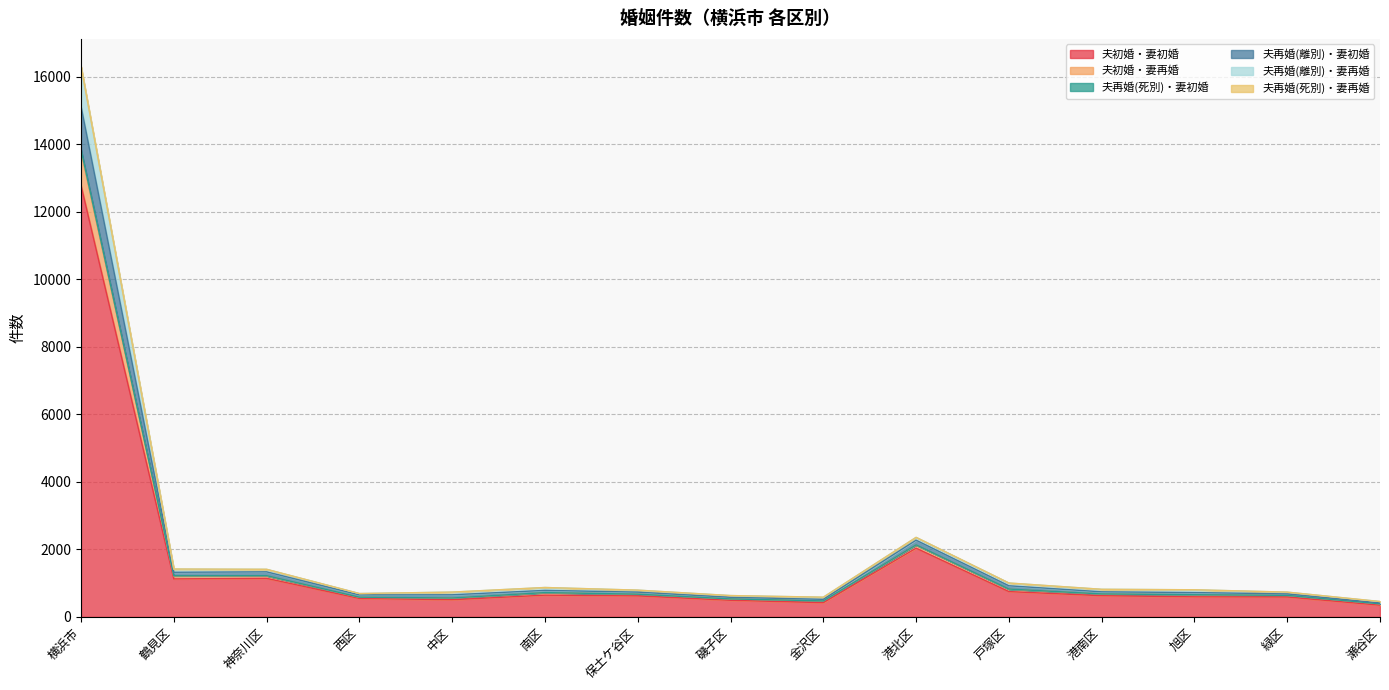

How many lines are shown in the chart?

6